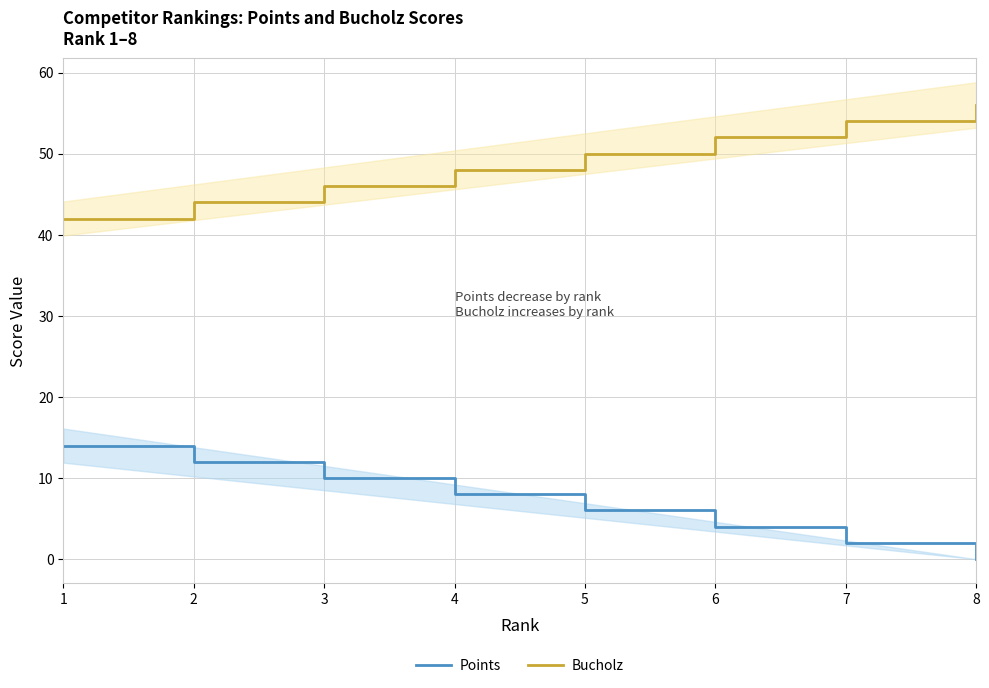

Is the value of Points at 5 greater than the value of Bucholz at 3?

No